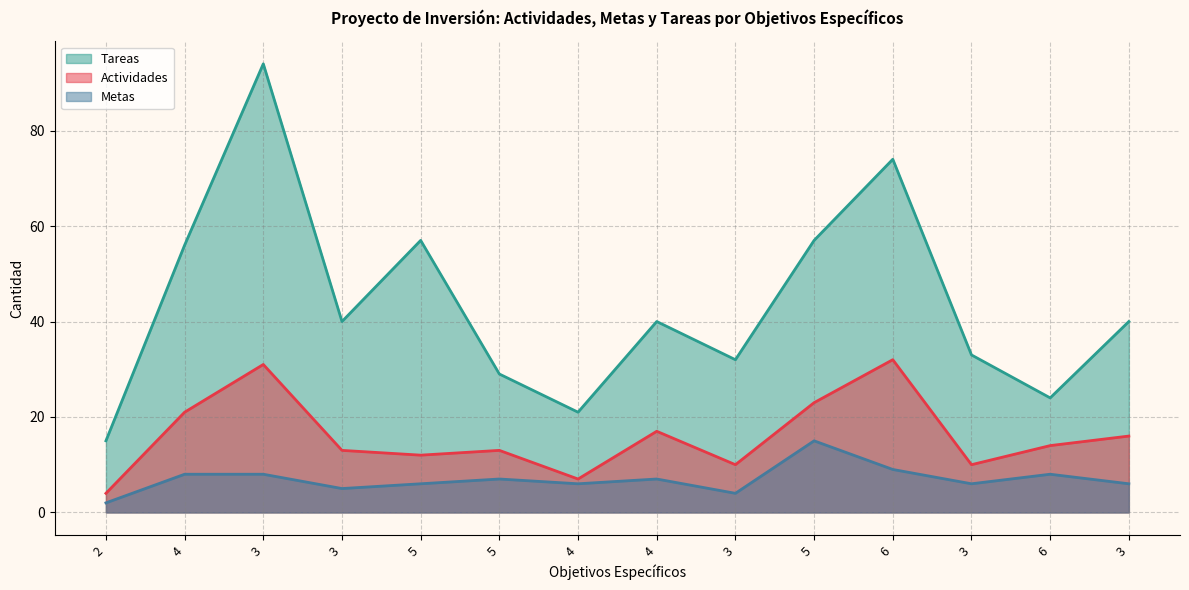

Reading right to left, extract all data points from this chart.

Actividades: 16	14	10	32	23	10	17	7	13	12	13	31	21	4
Metas: 6	8	6	9	15	4	7	6	7	6	5	8	8	2
Tareas: 40	24	33	74	57	32	40	21	29	57	40	94	56	15